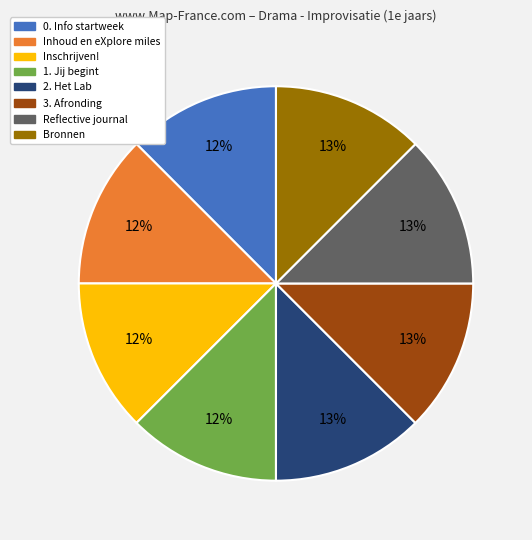

Is Reflective journal the majority of the pie?

No